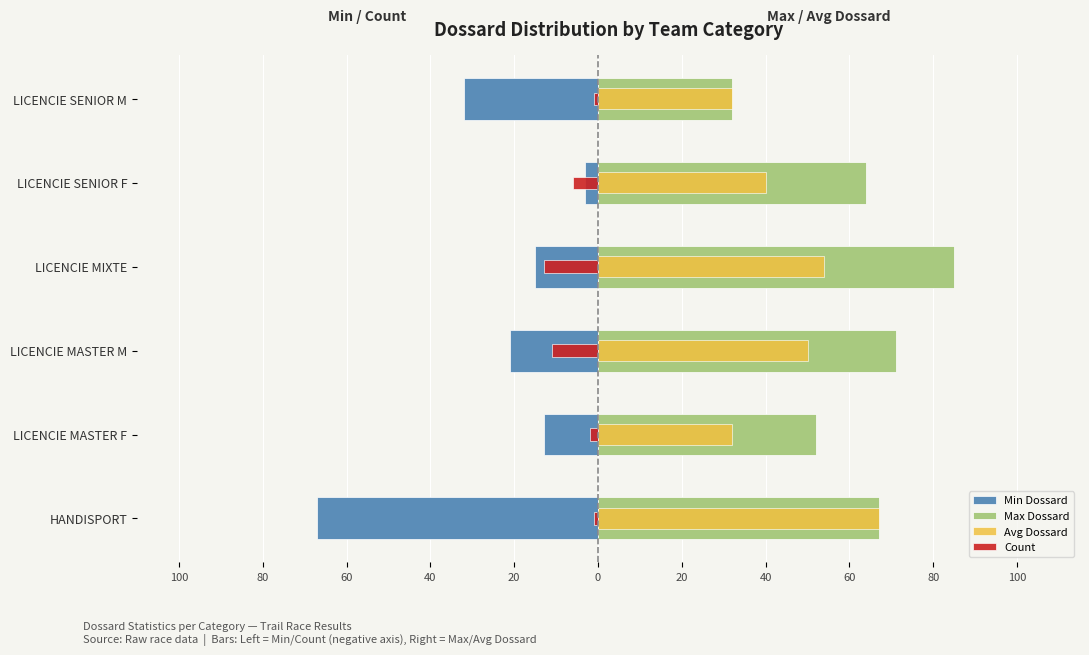

The value of Count at LICENCIE SENIOR M is -2. True or false?

False